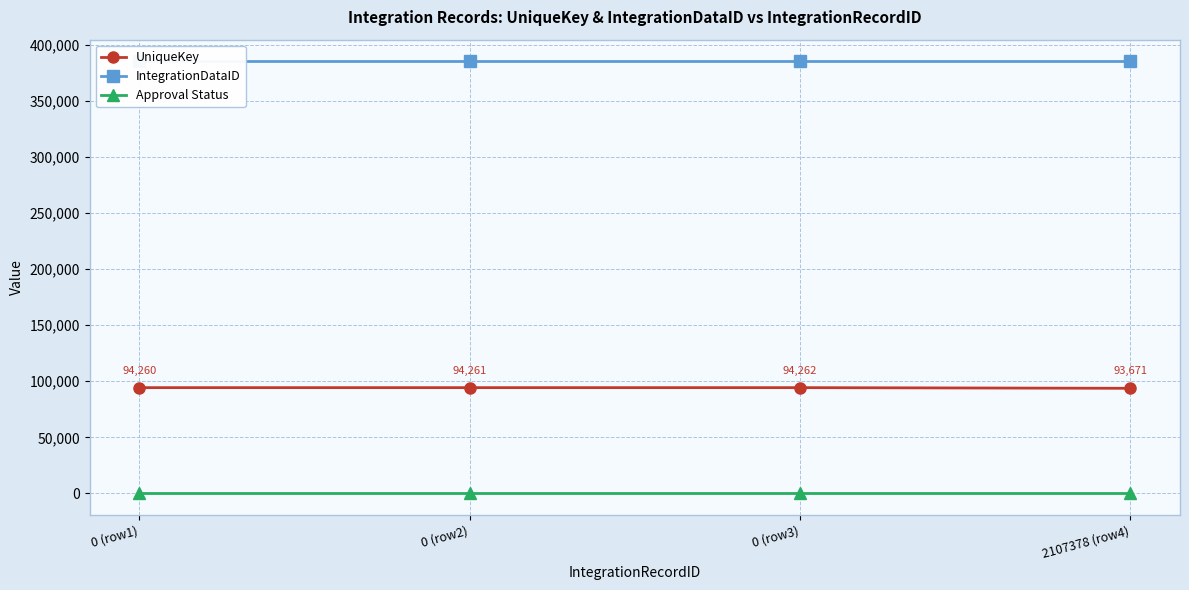

What is the label of the 4th point from the right?

0 (row1)